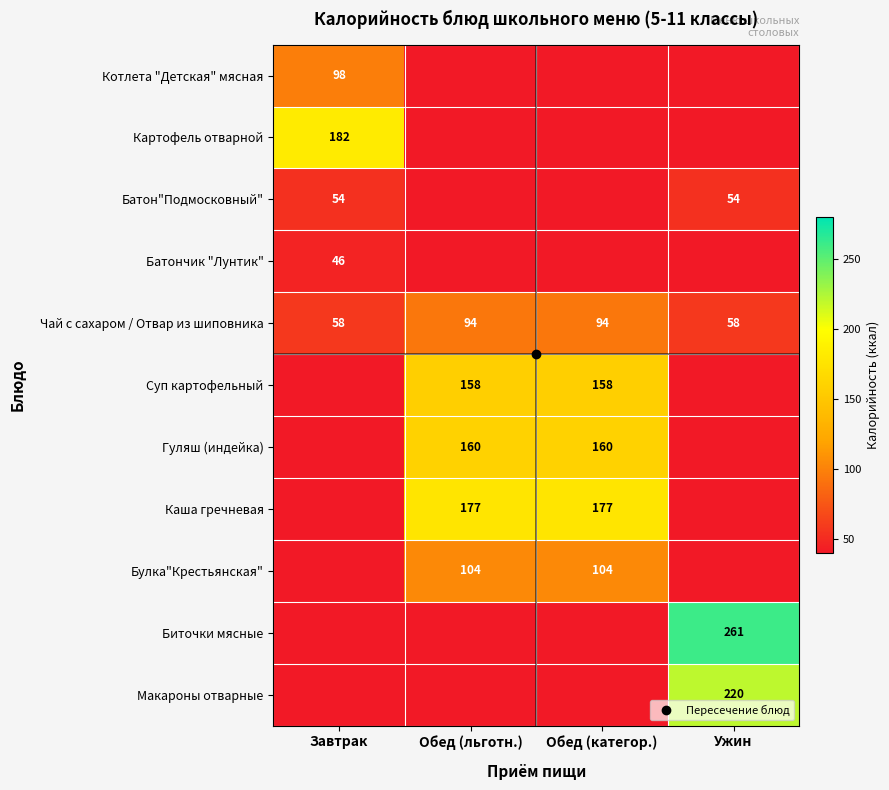

Is it true that Батон"Подмосковный" equals 83 at Завтрак?

False